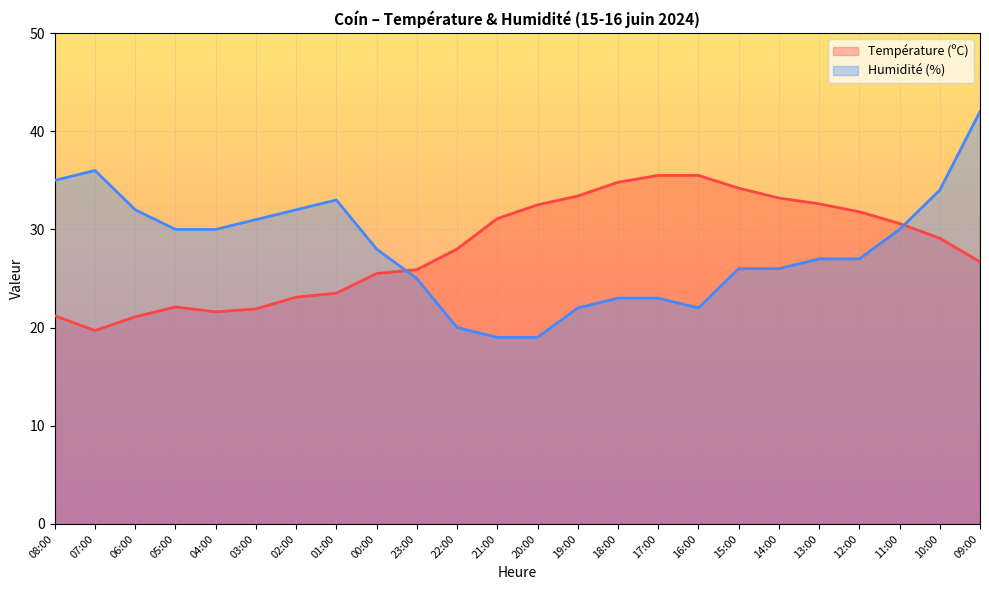

The Température (ºC) series shows 31.1 at 21:00. True or false?

True